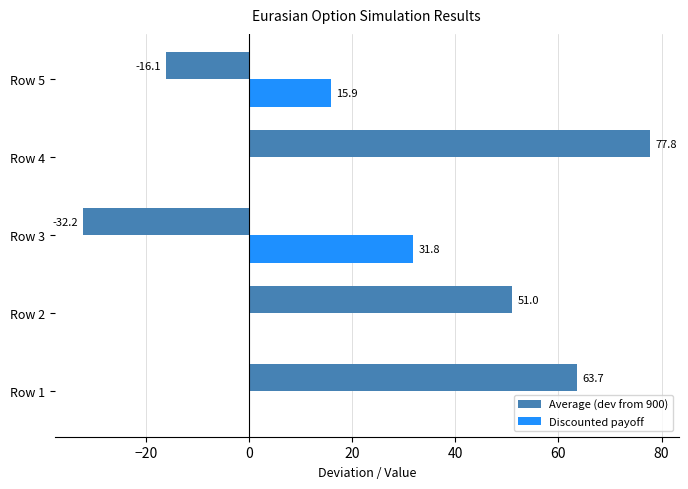

What is the maximum value shown in the chart?

77.8